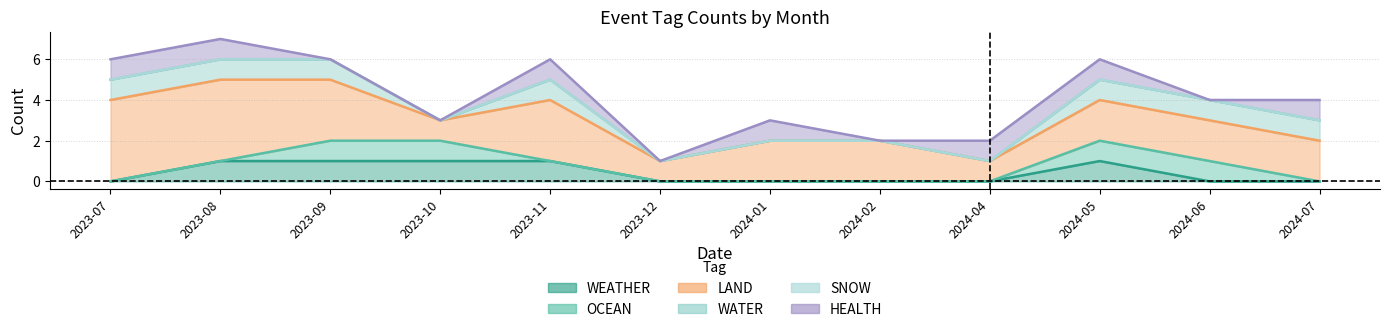

At how many categories does at least one series exceed 5?

5